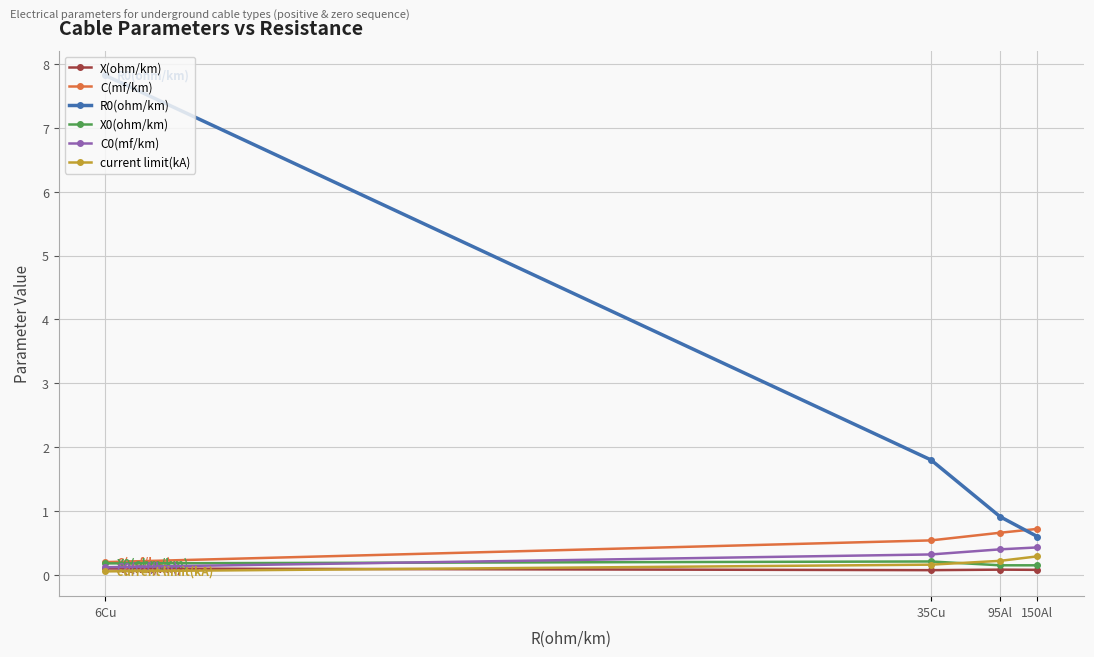

True or false: R0(ohm/km) and X(ohm/km) intersect in this chart.

False